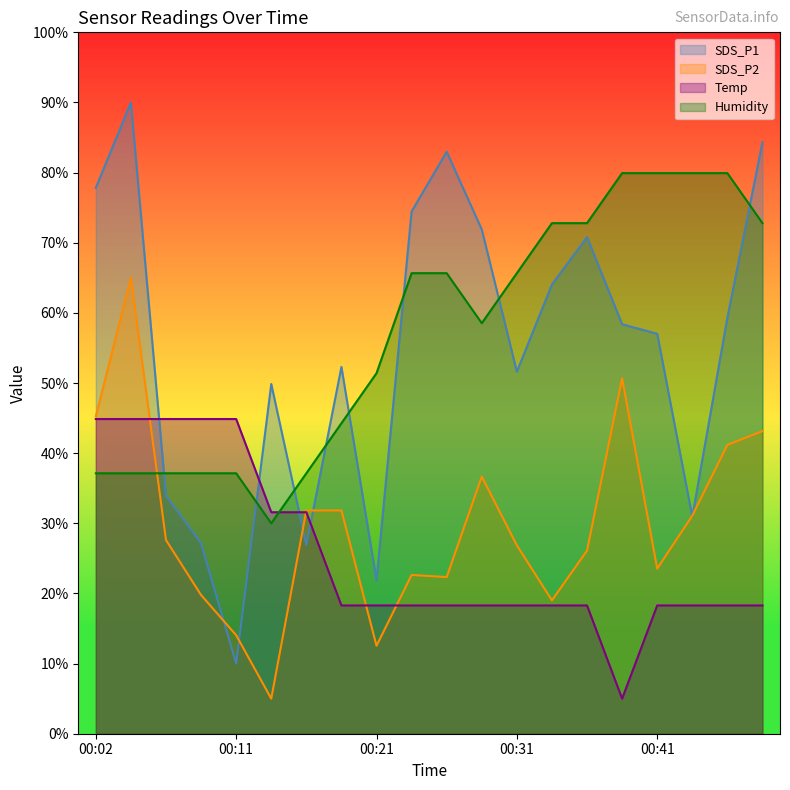

After their last crossing, which series has the higher values: Humidity or SDS_P2?

Humidity